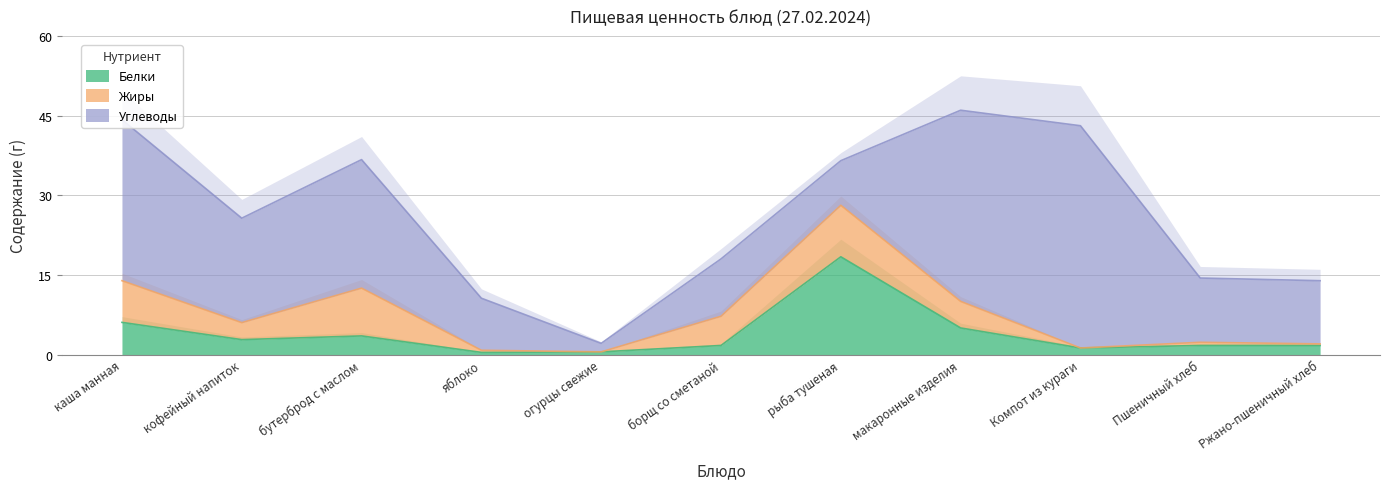

How many interior local valleys does the Белки series have?

3